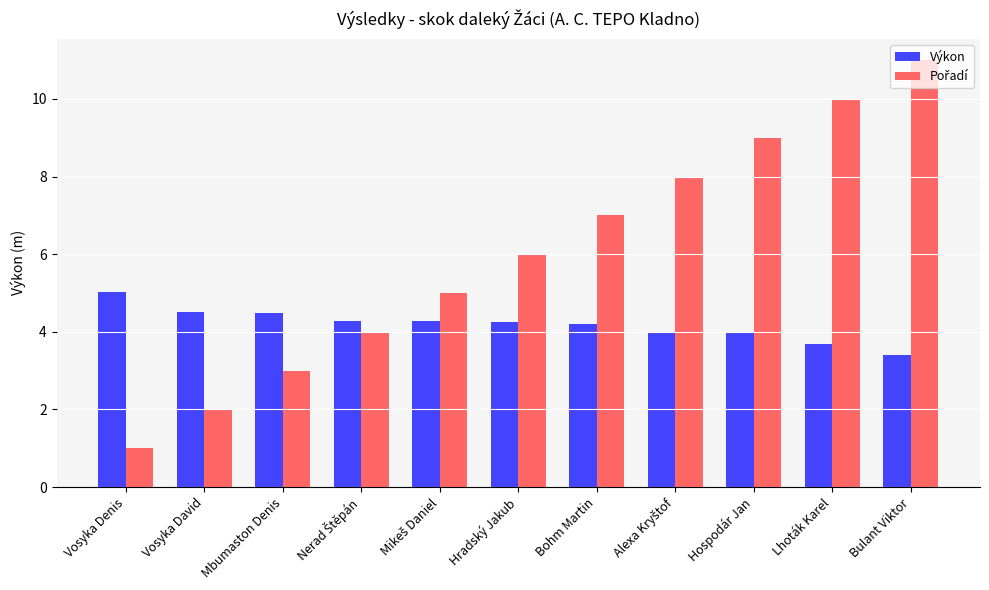

What is the total value across all series at Vosyka David?

6.5